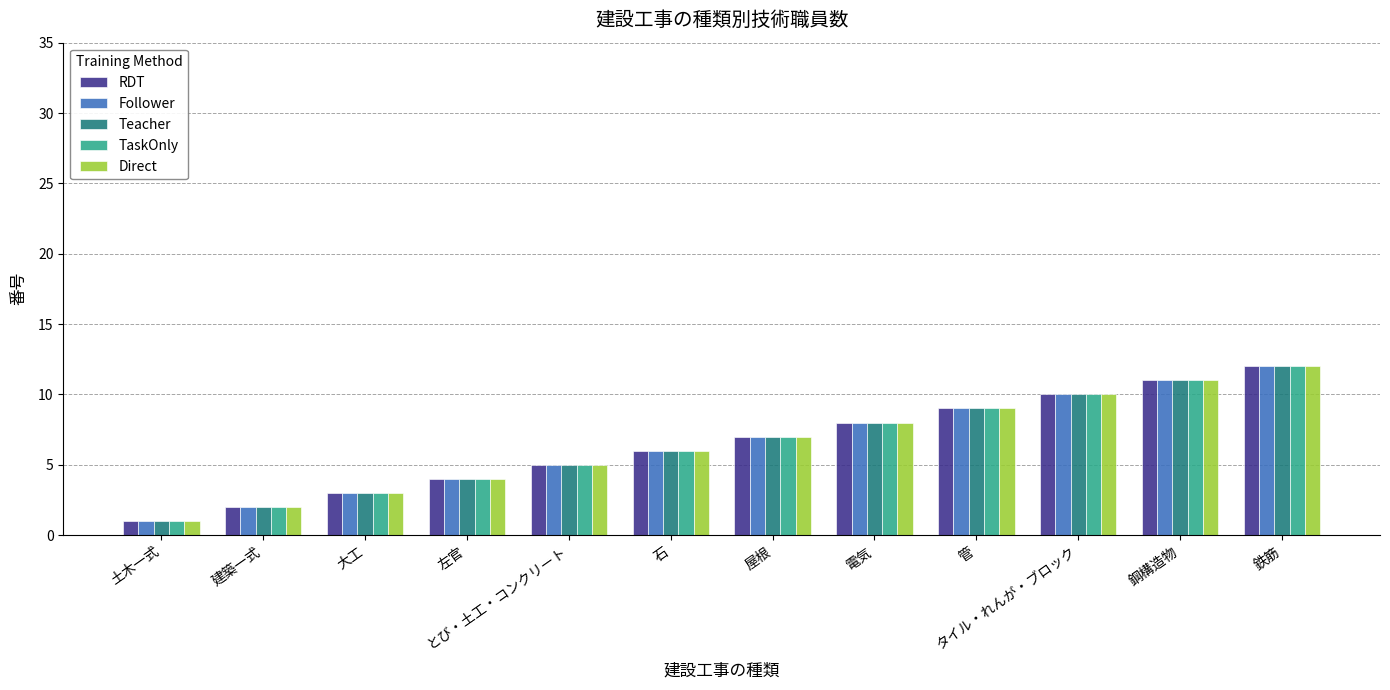

Reading left to right, transcribe all the data shown in this chart.

RDT: 1	2	3	4	5	6	7	8	9	10	11	12
Follower: 1	2	3	4	5	6	7	8	9	10	11	12
Teacher: 1	2	3	4	5	6	7	8	9	10	11	12
TaskOnly: 1	2	3	4	5	6	7	8	9	10	11	12
Direct: 1	2	3	4	5	6	7	8	9	10	11	12